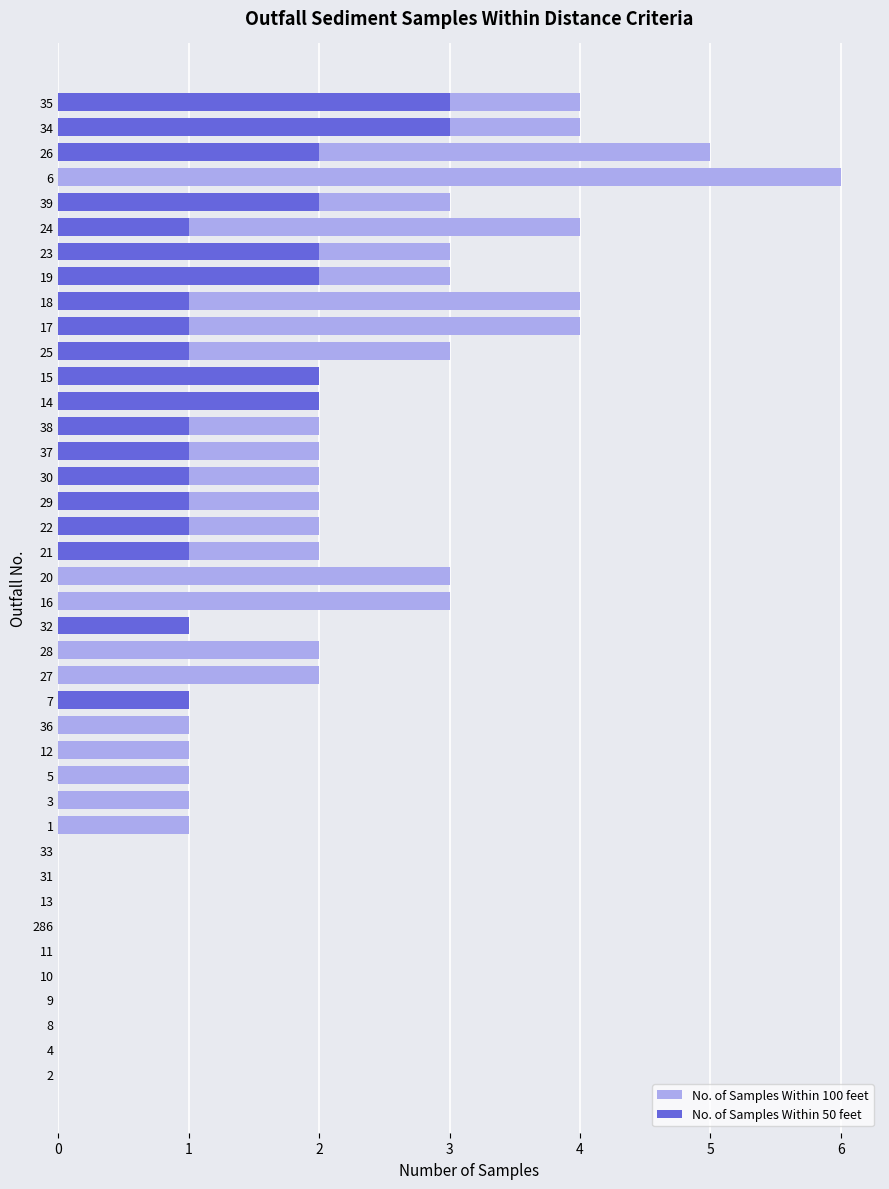

Reading left to right, what are all the values shown in this chart?

No. of Samples Within 100 feet: 0	0	0	0	0	0	0	0	0	0	1	1	1	1	1	1	2	2	1	3	3	2	2	2	2	2	2	2	2	3	4	4	3	3	4	3	6	5	4	4
No. of Samples Within 50 feet: 0	0	0	0	0	0	0	0	0	0	0	0	0	0	0	1	0	0	1	0	0	1	1	1	1	1	1	2	2	1	1	1	2	2	1	2	0	2	3	3